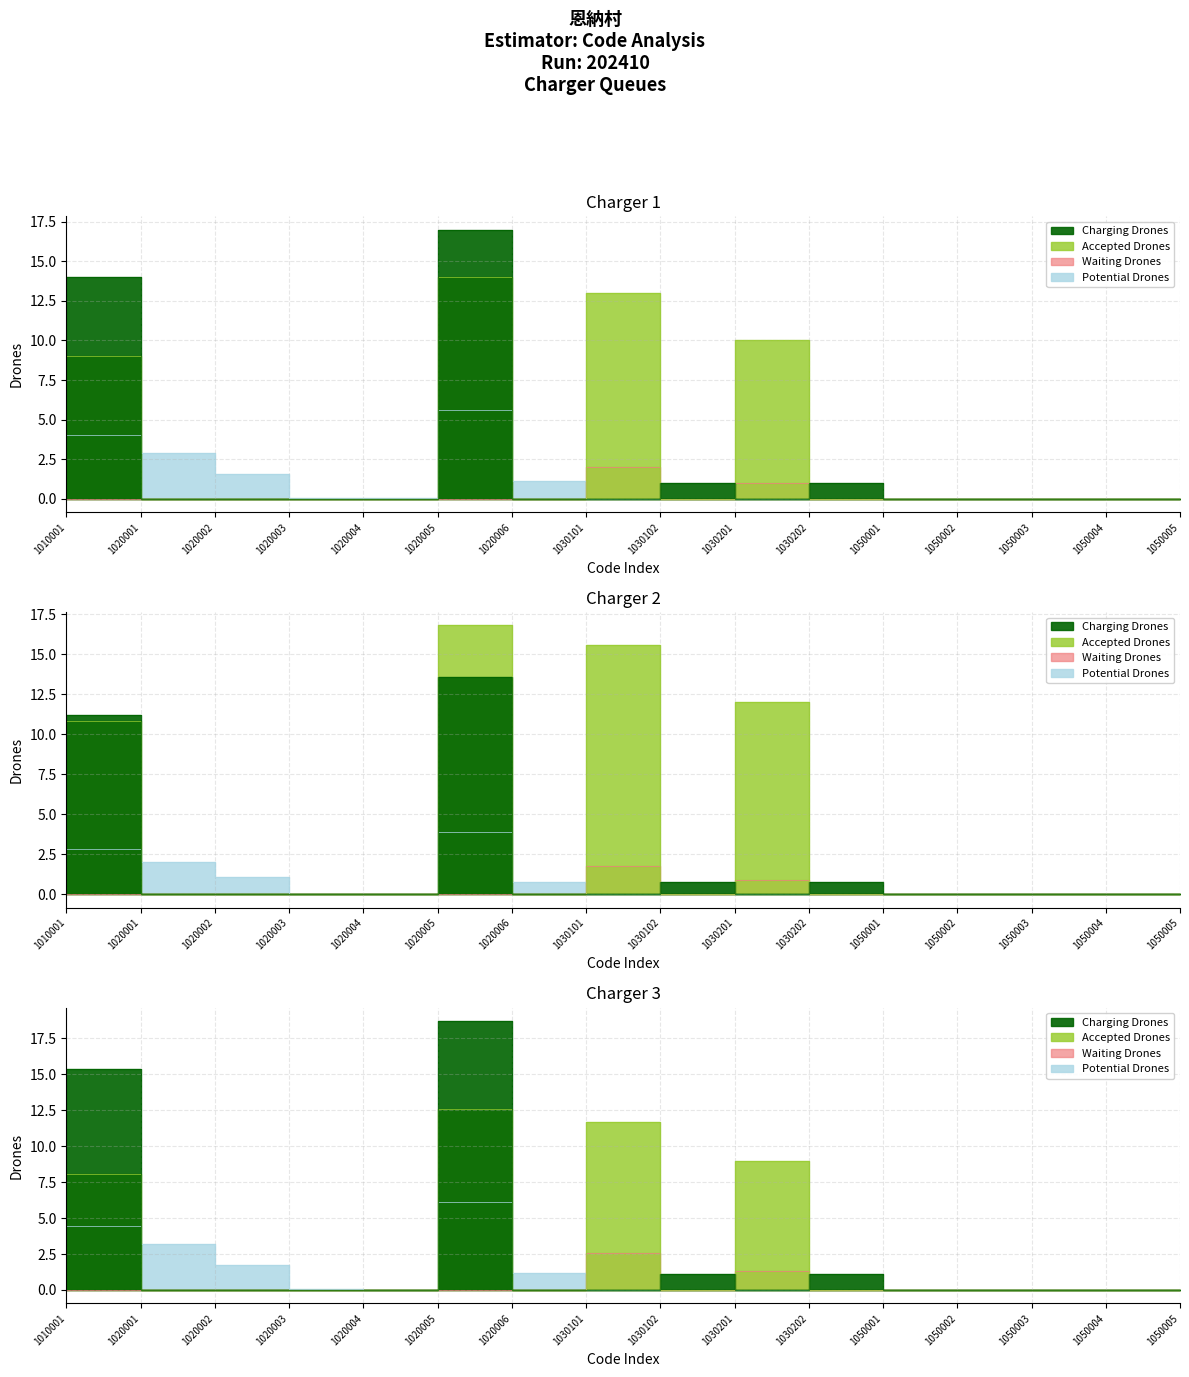

How many series are shown in this chart?

4